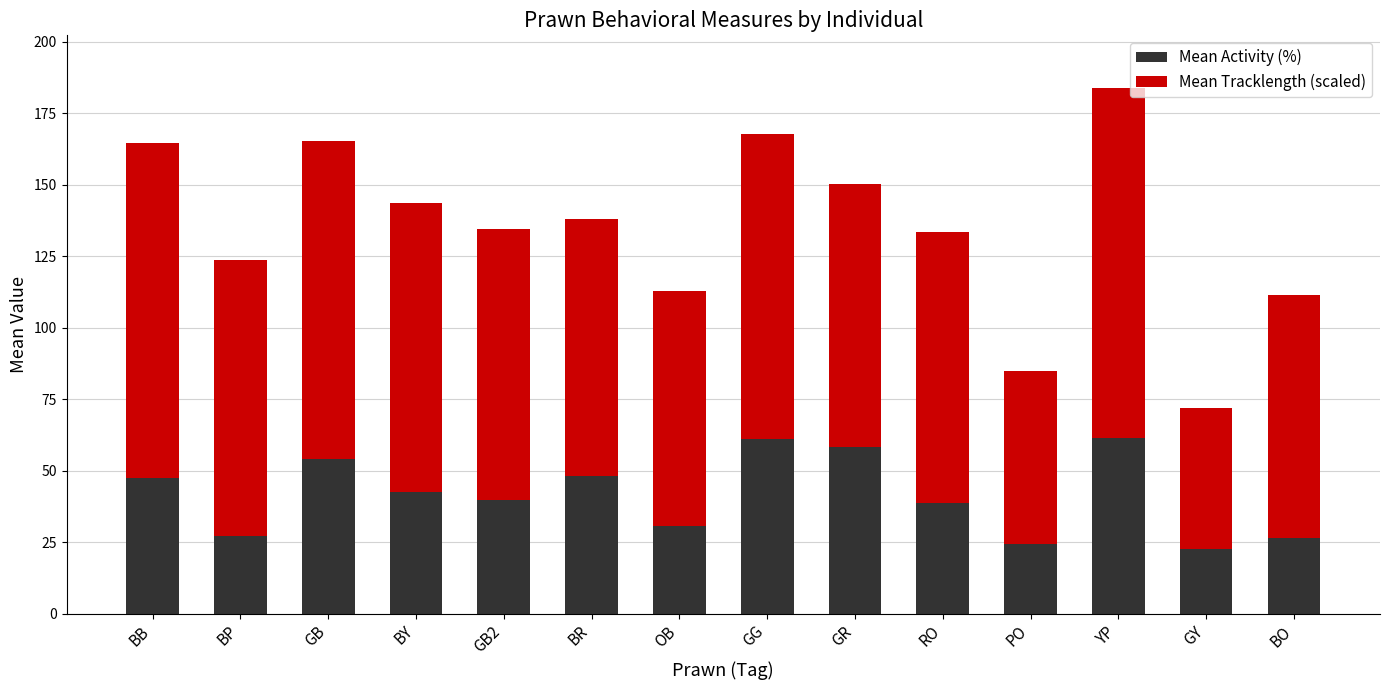

What is the approximate value of Mean Activity (%) at RO?

38.8